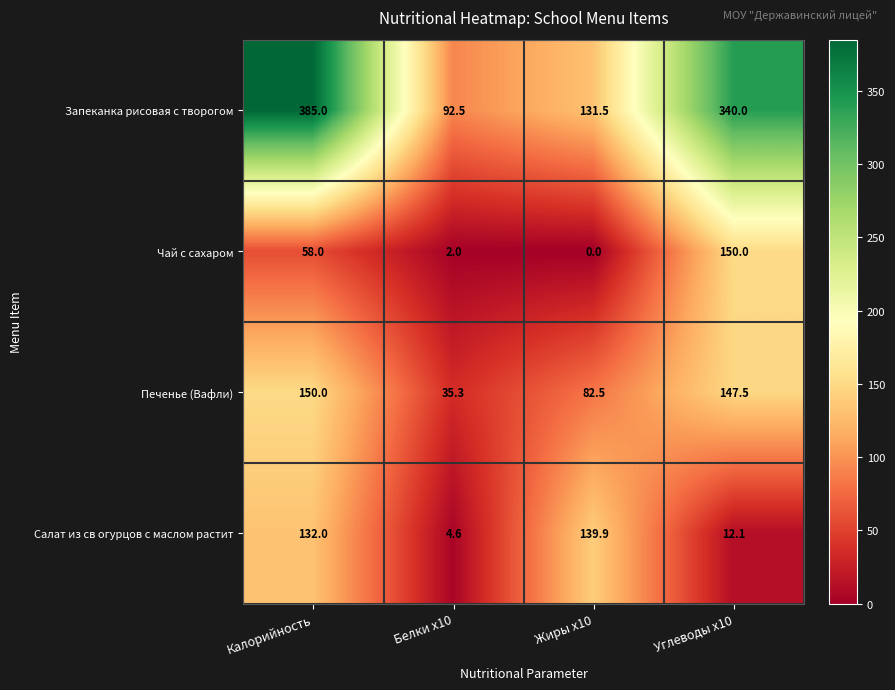

Which category has the lowest value in the Салат из св огурцов с маслом растит series?

Белки x10